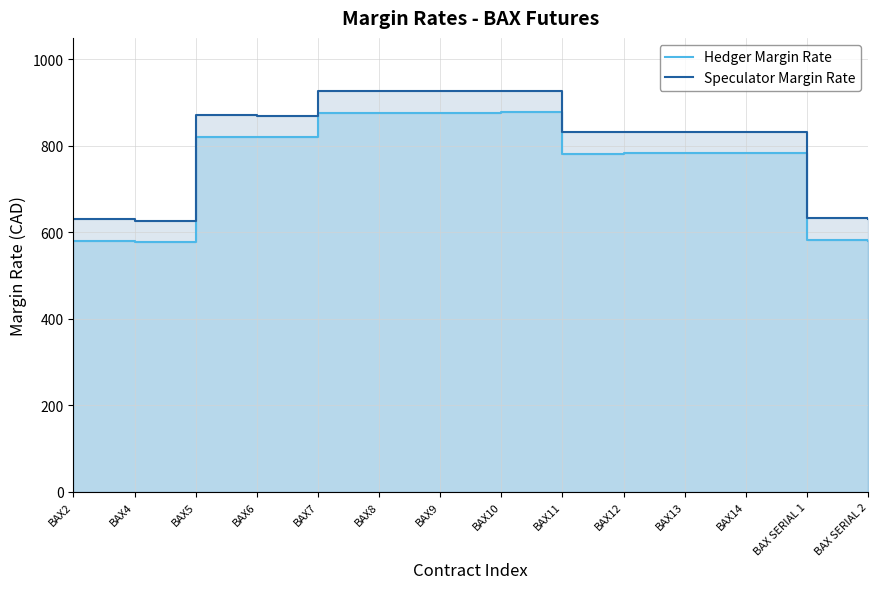

Which series changed the most between BAX9 and BAX SERIAL 1?

Hedger Margin Rate